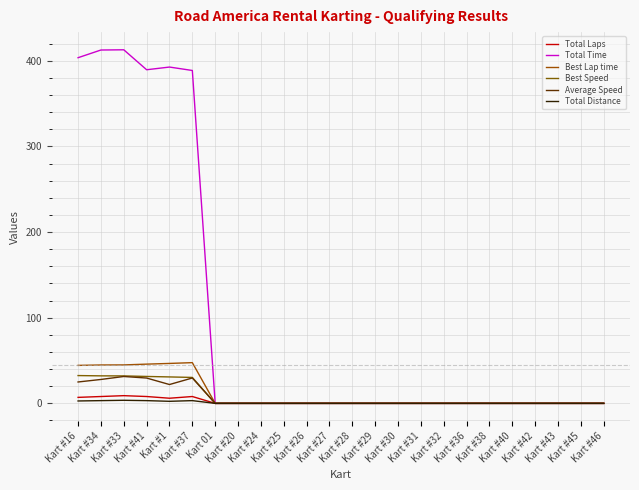

What are all the series names shown in the legend?

Total Laps, Total Time, Best Lap time, Best Speed, Average Speed, Total Distance